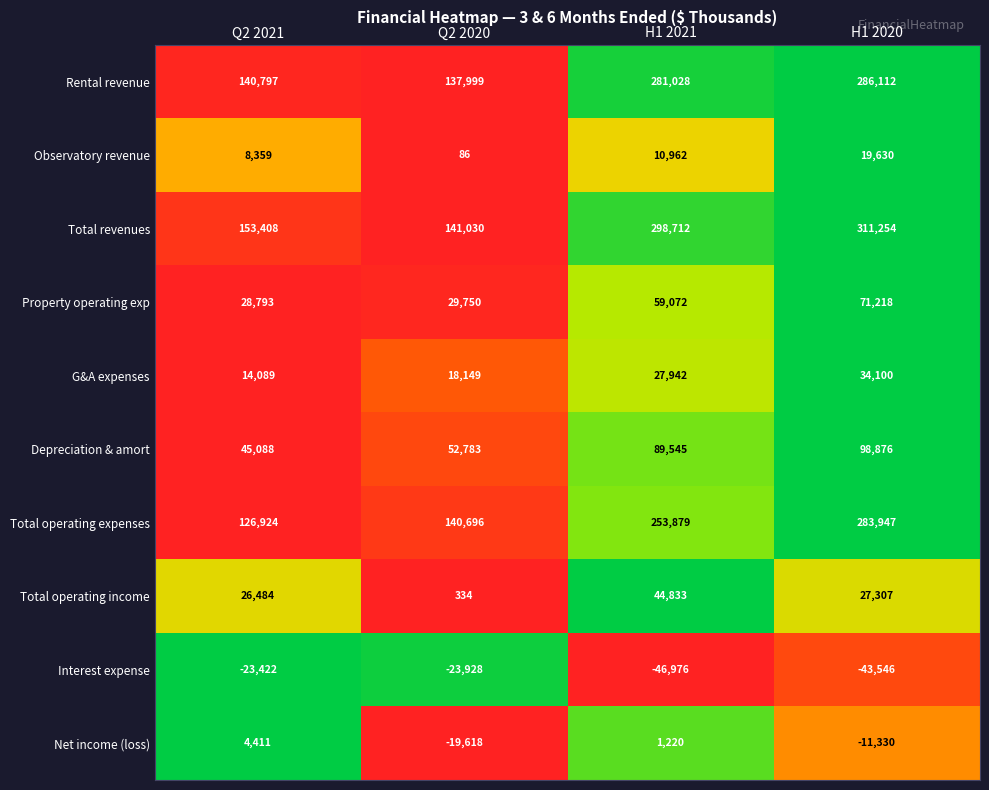

At Q2 2020, list the series in order from largest to smallest.

Total revenues, Total operating expenses, Rental revenue, Depreciation & amort, Property operating exp, G&A expenses, Total operating income, Observatory revenue, Net income (loss), Interest expense